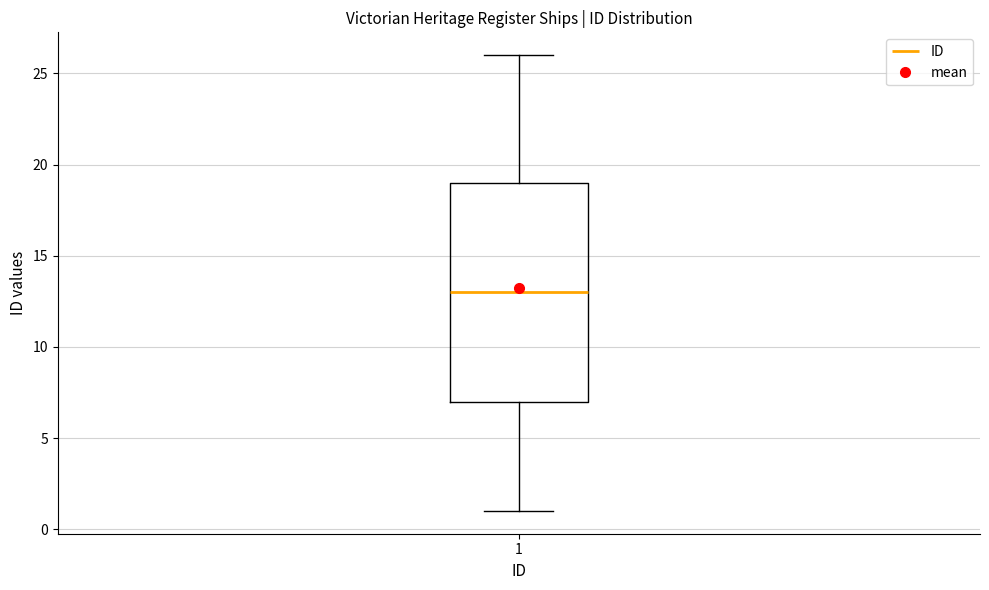

Read this box plot against the y-axis: the position of the median line, the range covered by the box, and the ends of both whiskers. The values are not printed on the chart, so give them approximately, as read against the axis.

median 13, box 7 to 19, whiskers 1 to 26